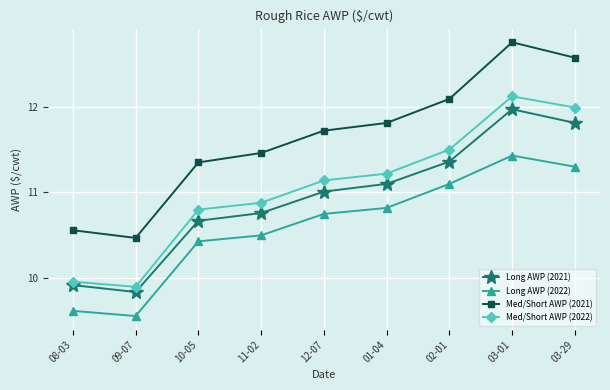

Count the number of categories in the chart.

9